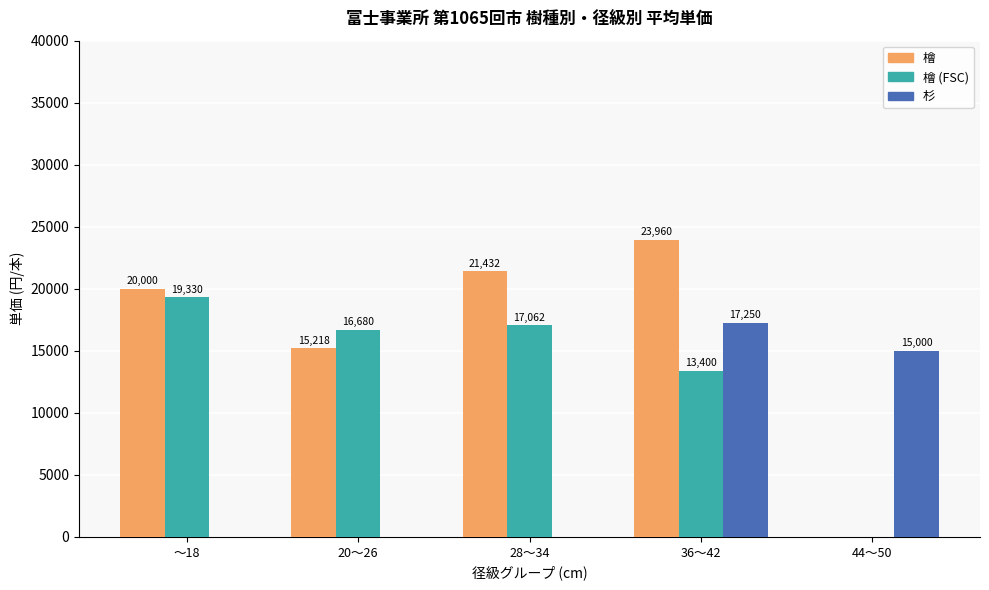

Which category has the highest value across all series?

36～42